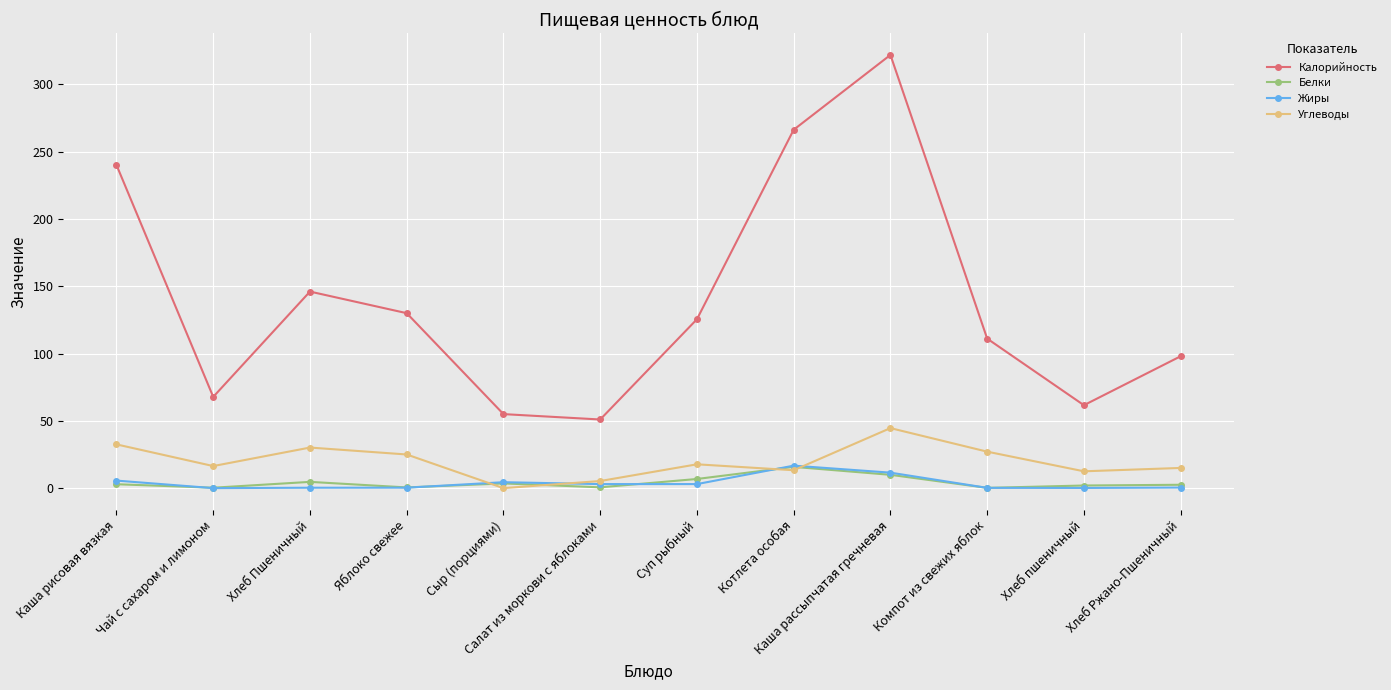

Rank the categories by Калорийность value from lowest to highest.

Салат из моркови с яблоками, Сыр (порциями), Хлеб пшеничный, Чай с сахаром и лимоном, Хлеб Ржано-Пшеничный, Компот из свежих яблок, Суп рыбный, Яблоко свежее, Хлеб Пшеничный, Каша рисовая вязкая, Котлета особая, Каша рассыпчатая гречневая